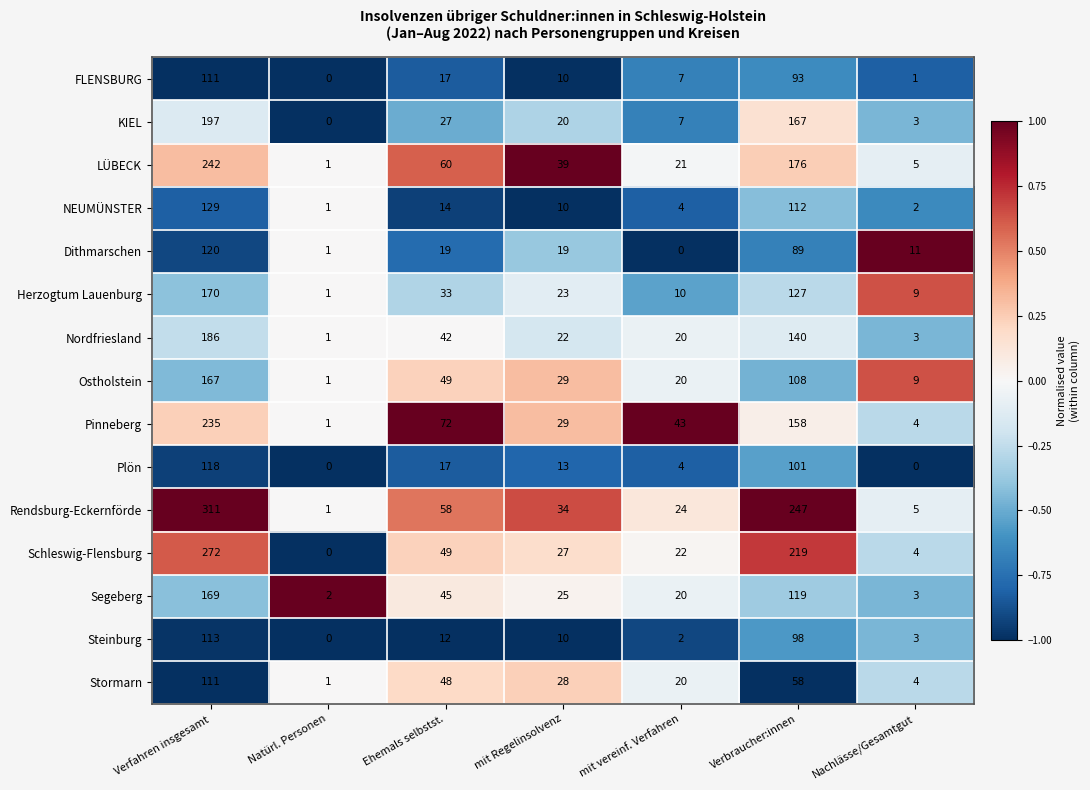

At which label is Nordfriesland closest to 93?

Verbraucher:innen